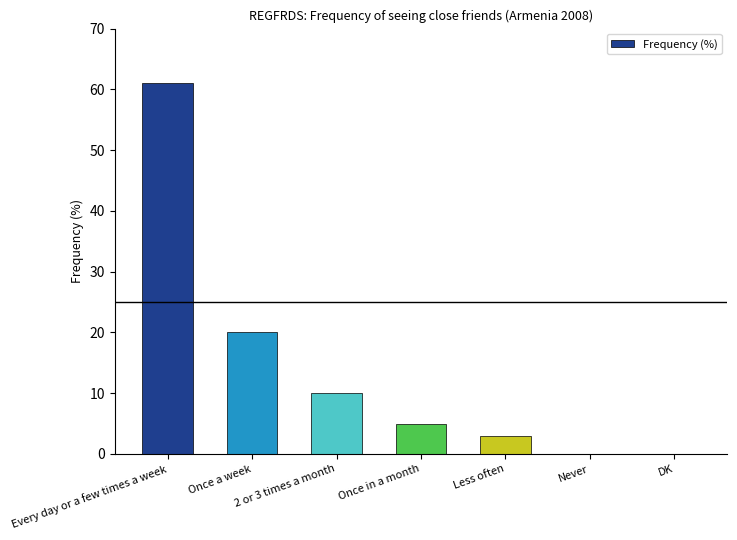

Which category has the highest value across all series?

Every day or a few times a week